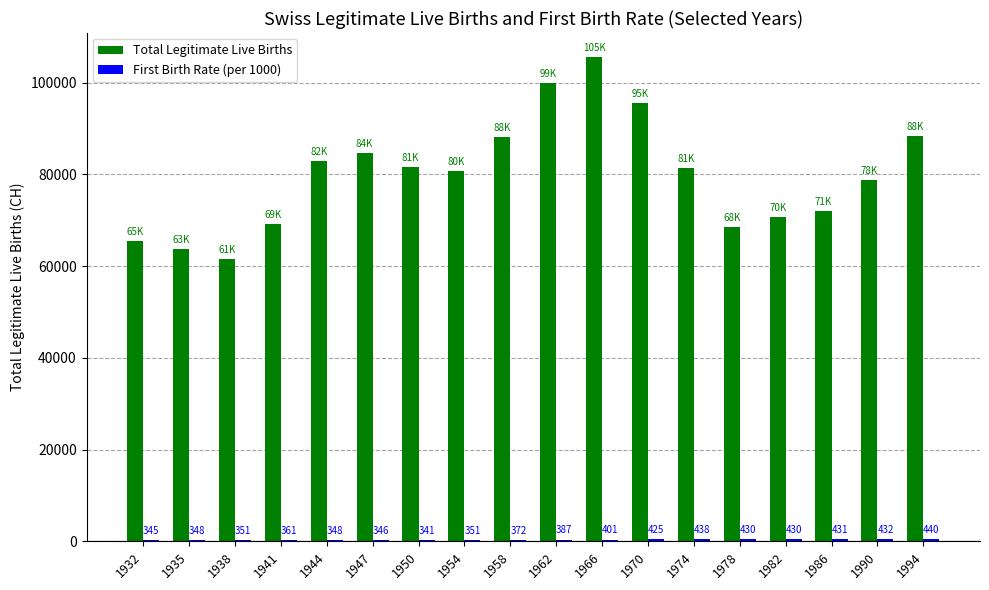

List the labels in order of Total Legitimate Live Births value, largest first.

1966, 1962, 1970, 1994, 1958, 1947, 1944, 1950, 1974, 1954, 1990, 1986, 1982, 1941, 1978, 1932, 1935, 1938